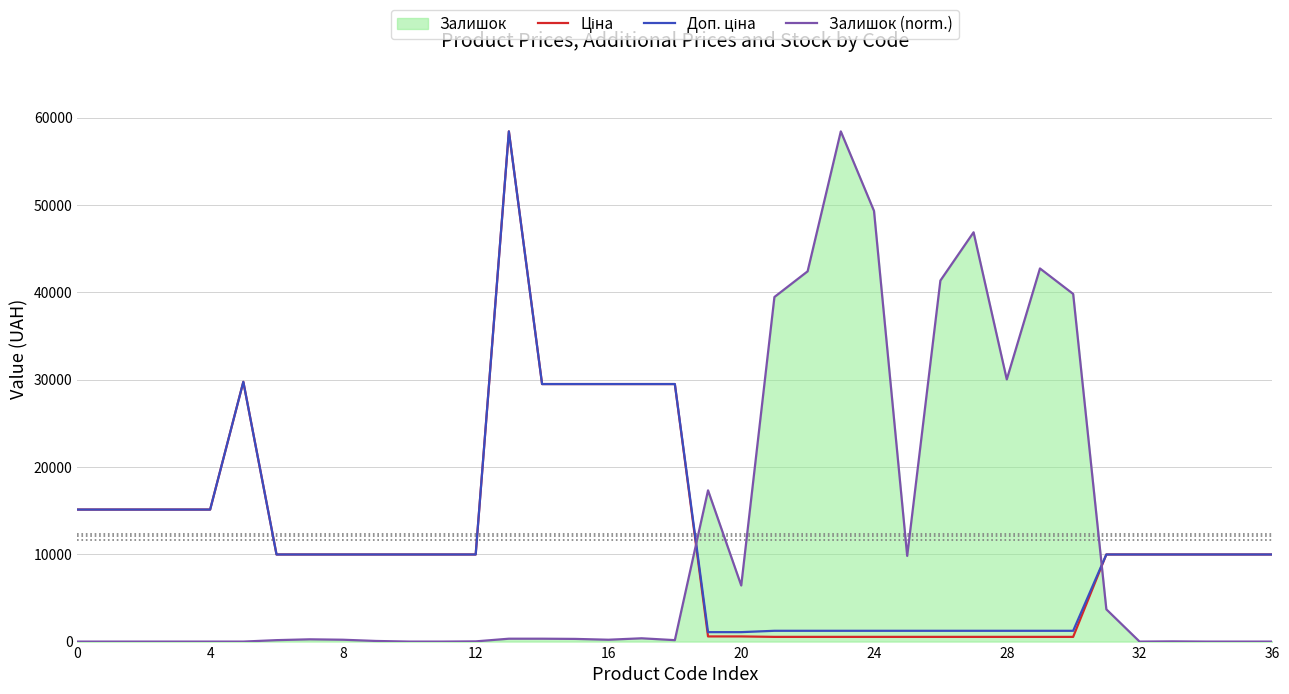

How many data points does each series have?

37